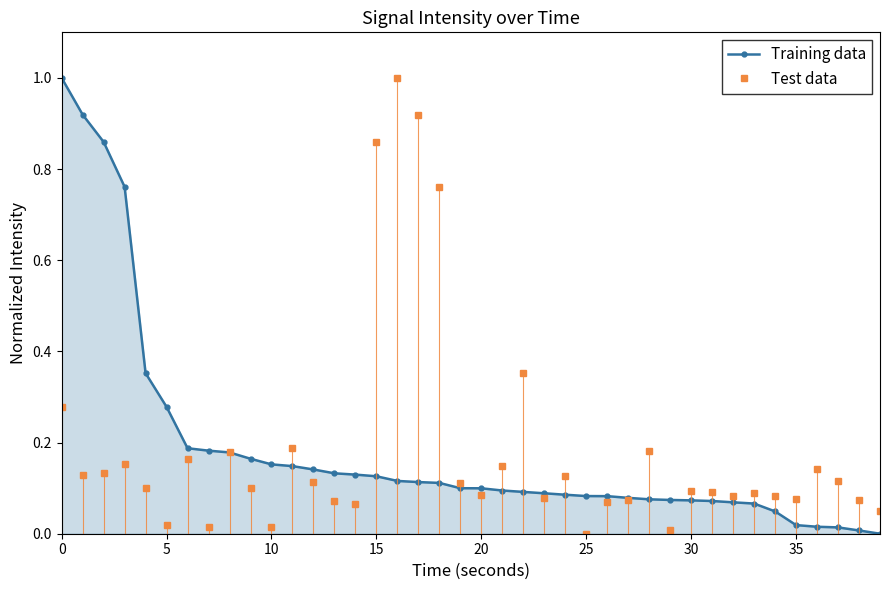

What is the maximum value for Training data?

1.0